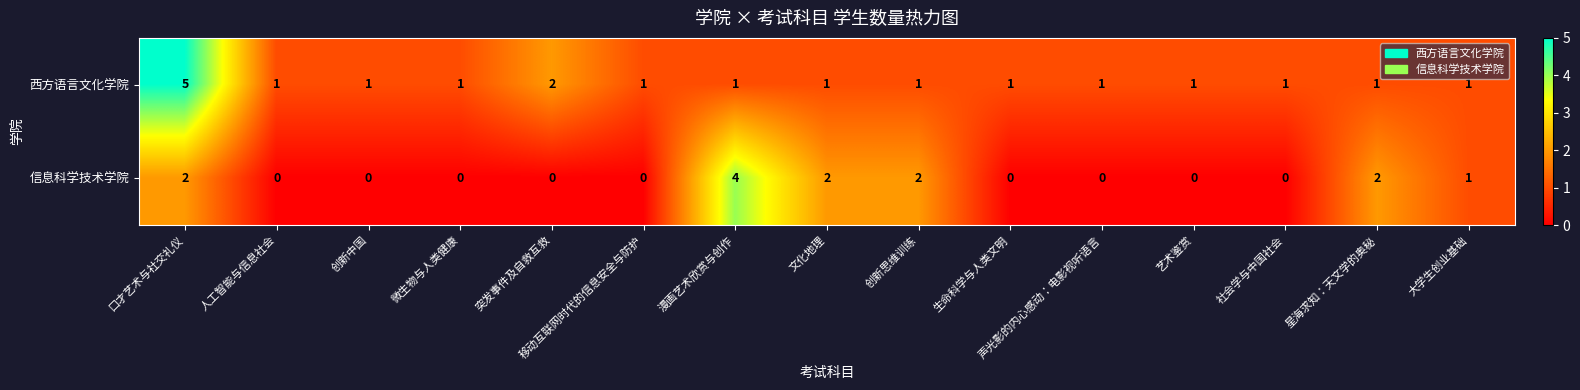

The value of 信息科学技术学院 at 艺术鉴赏 is 2. True or false?

False